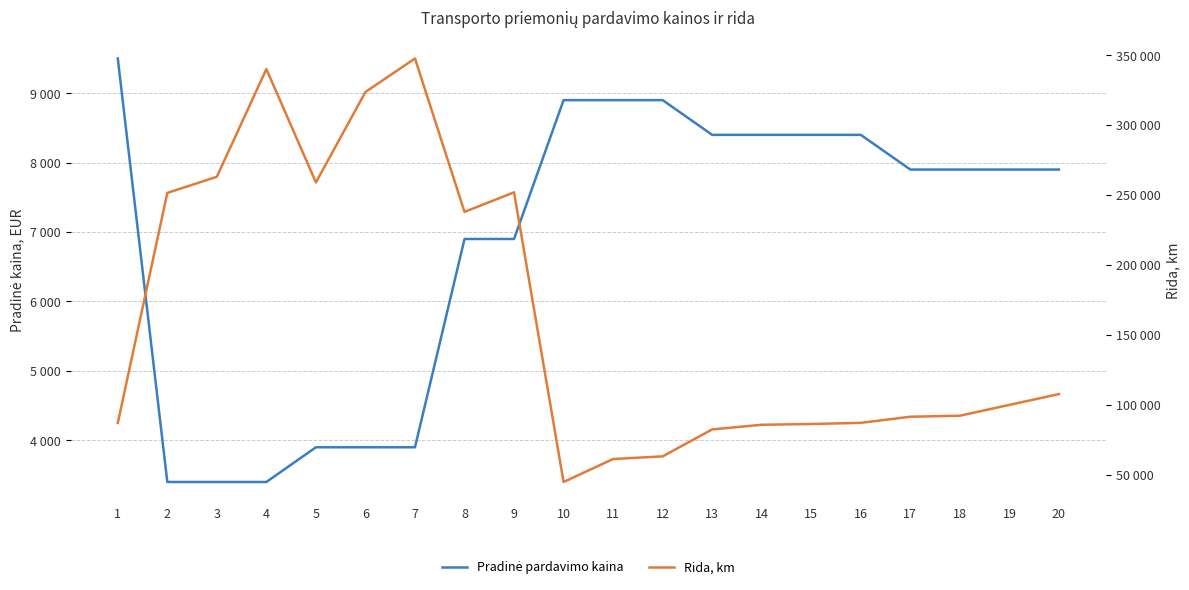

How many values in the Rida, km series are below 99938?

10